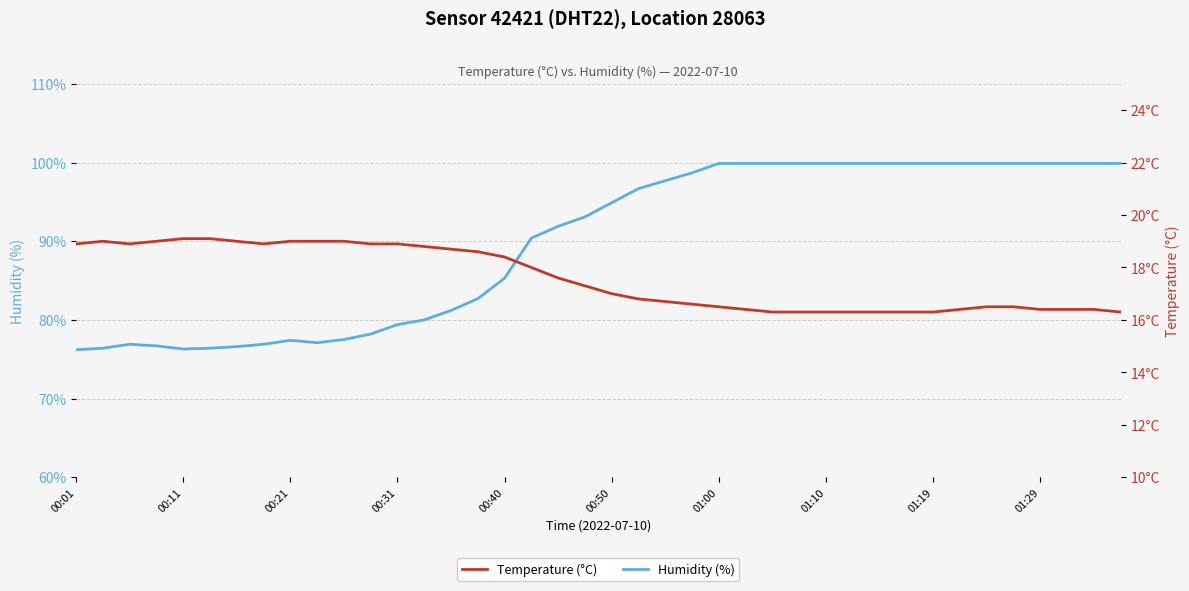

Which series has the largest range (max minus min)?

Humidity (%)